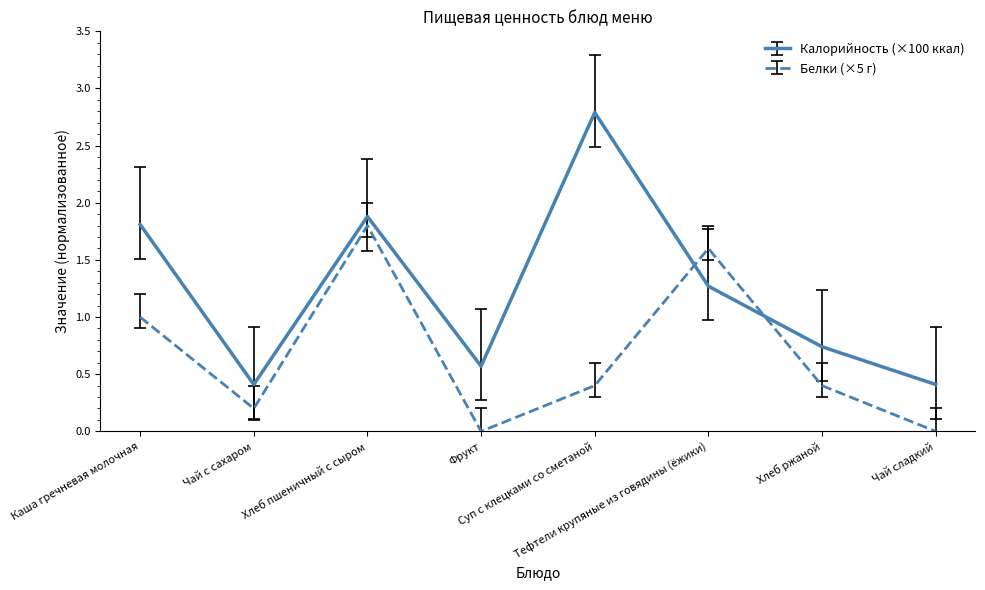

Which series ends up on top after the final intersection of Белки (×5 г) and Калорийность (×100 ккал)?

Калорийность (×100 ккал)